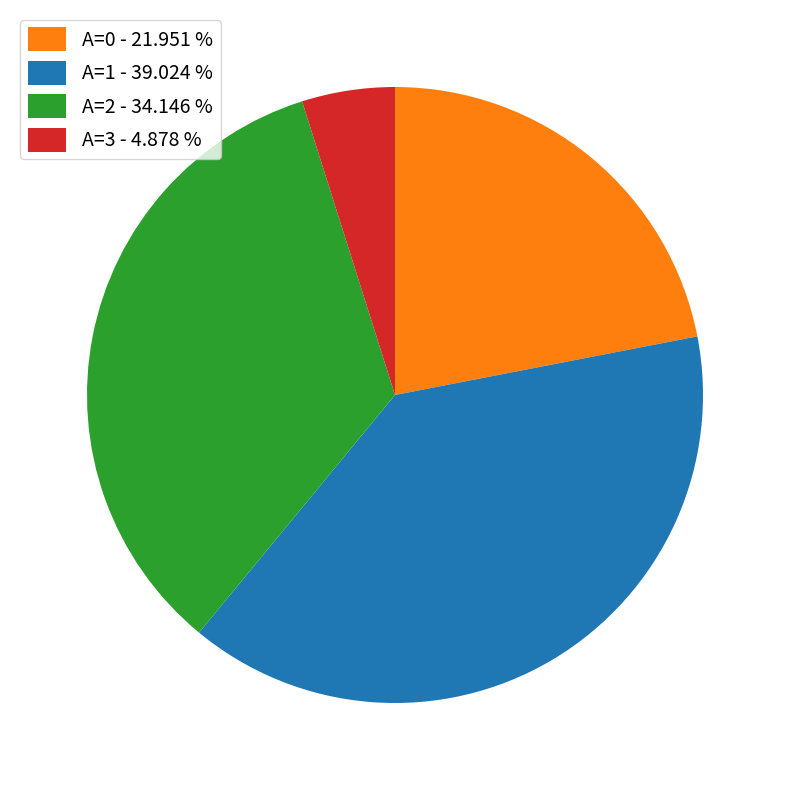

Which category has the smallest portion of the pie?

A=3